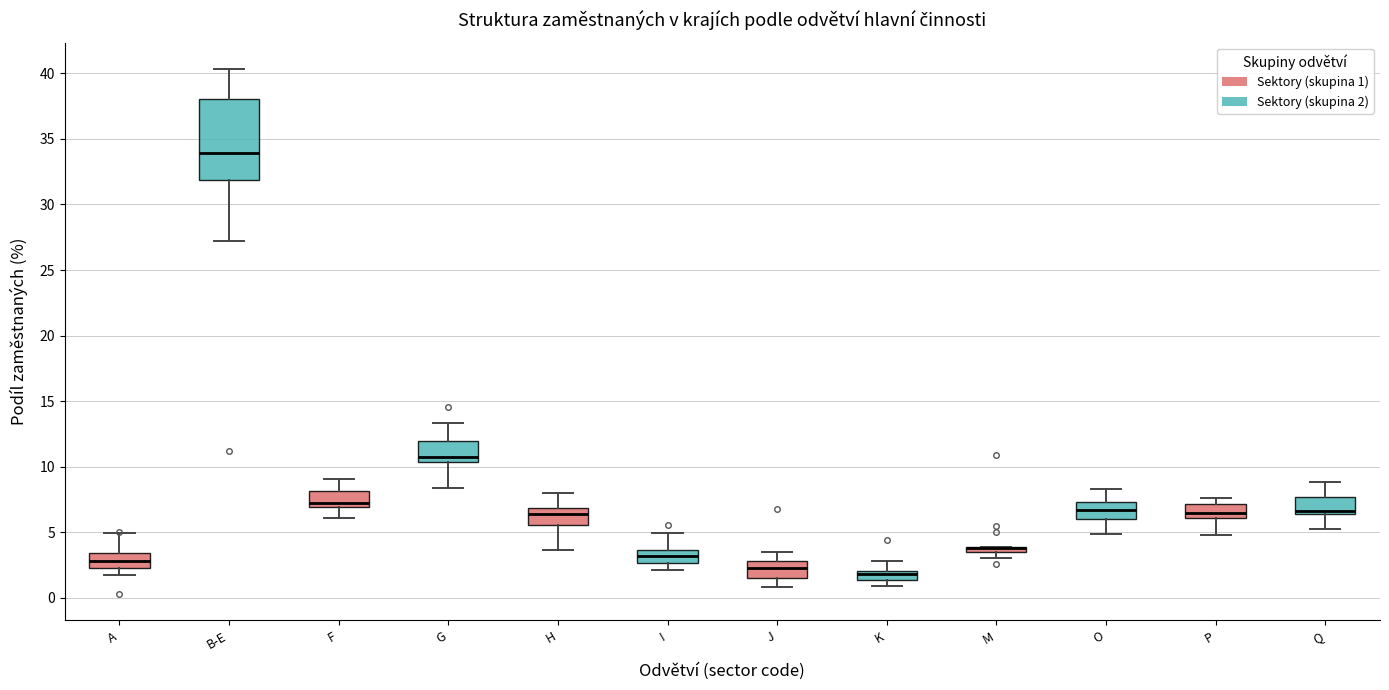

Which box is the tallest, from its lower edge to its upper edge?

B-E